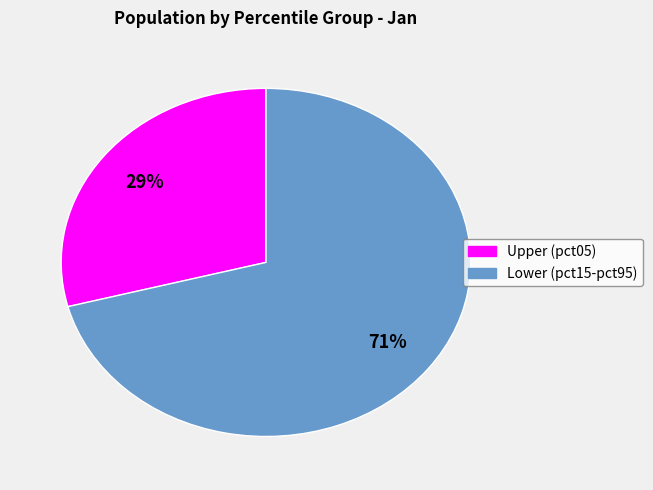

To the nearest percent, what is the difference between the largest and smallest slice percentages?

42%